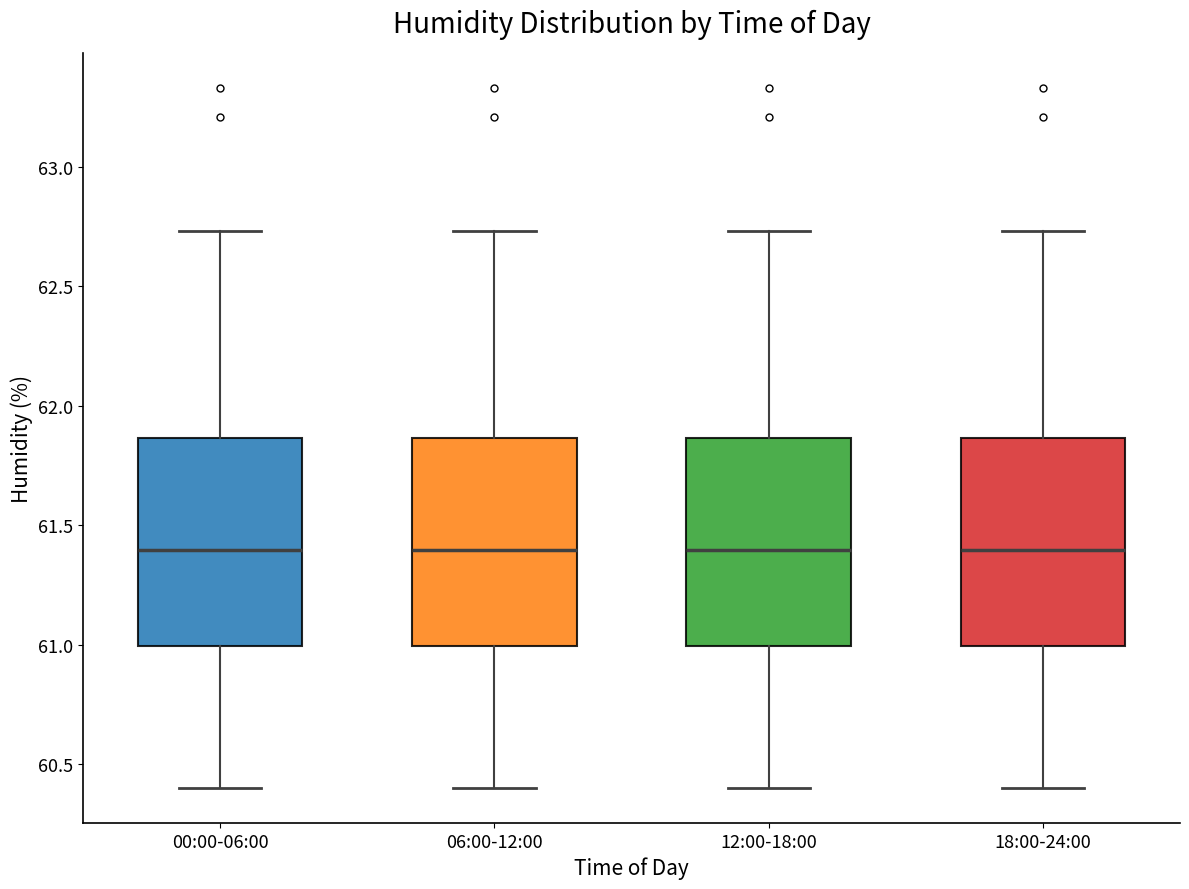

Reading left to right, read every box against the y-axis: the position of its median line, the range the box covers, and the ends of its whiskers. The values are not printed on the chart, so give them approximately, as read against the axis.

00:00-06:00: median 61.40, box 61.00 to 61.85, whiskers 60.40 to 62.75
06:00-12:00: median 61.40, box 61.00 to 61.85, whiskers 60.40 to 62.75
12:00-18:00: median 61.40, box 61.00 to 61.85, whiskers 60.40 to 62.75
18:00-24:00: median 61.40, box 61.00 to 61.85, whiskers 60.40 to 62.75